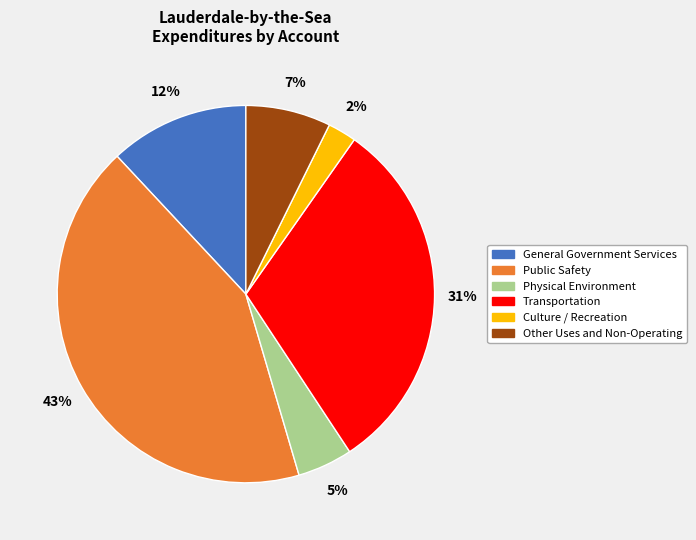

To the nearest percent, what percentage of the pie is Physical Environment?

5%